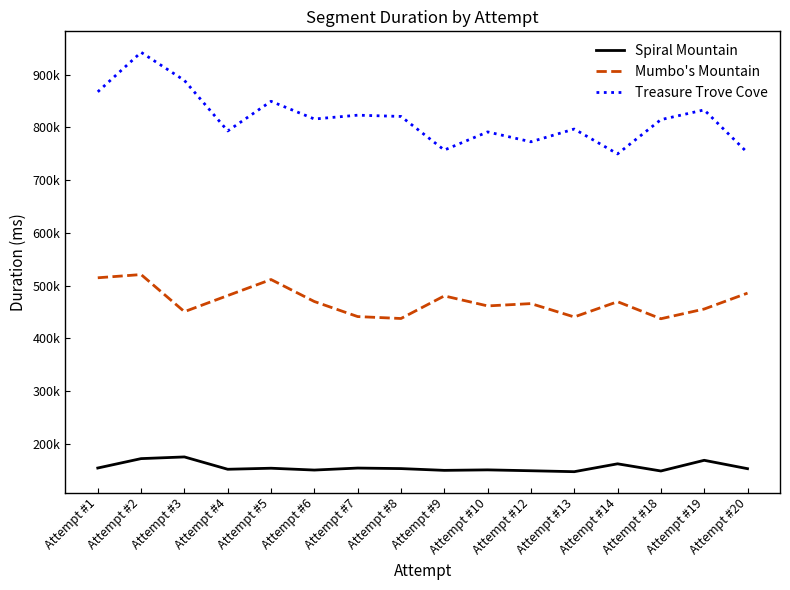

What are all the series names shown in the legend?

Spiral Mountain, Mumbo's Mountain, Treasure Trove Cove